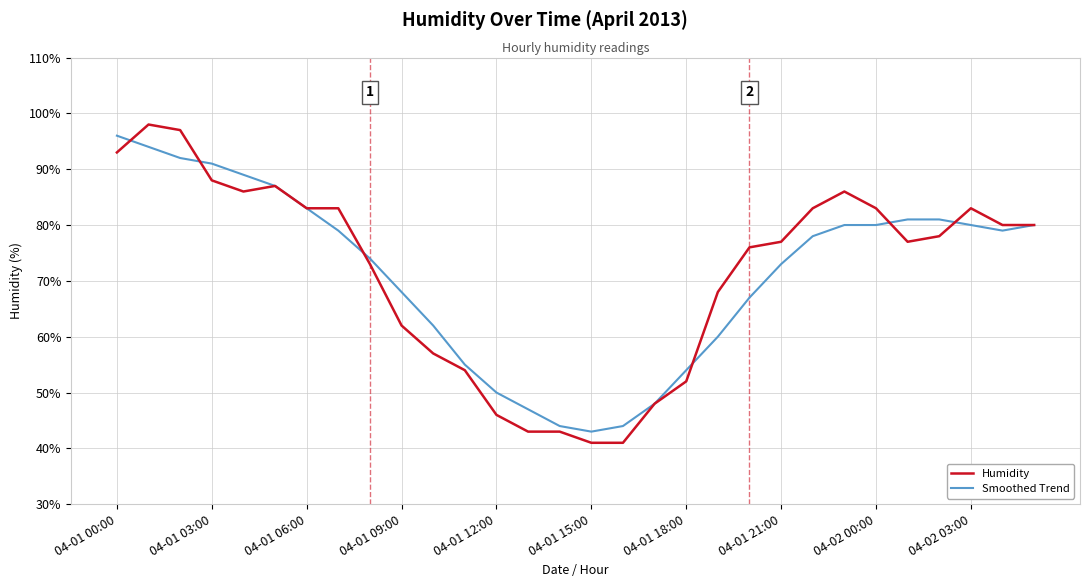

What is the highest value of the Humidity series?

98